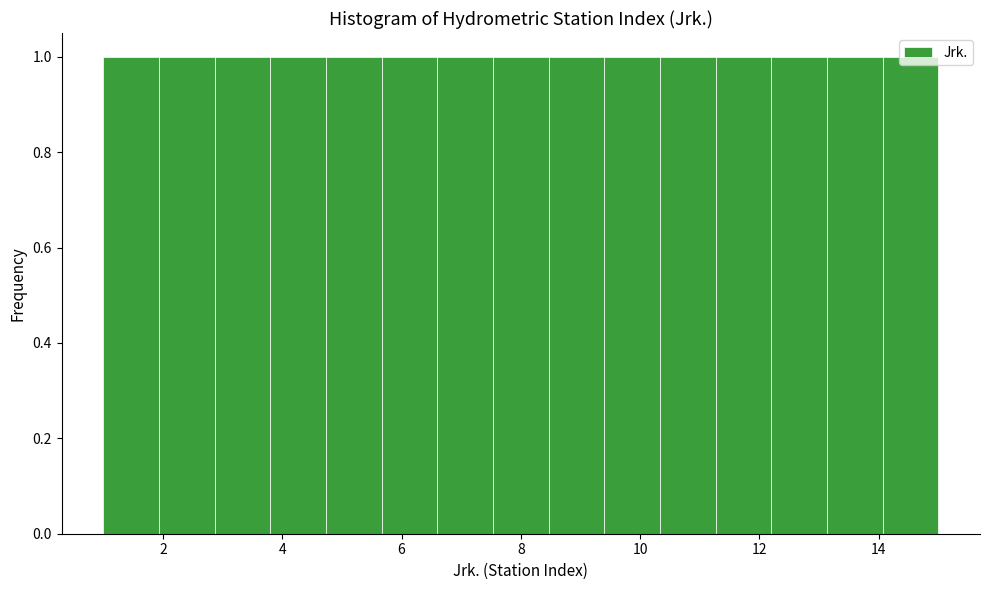

Reading left to right, list every bar in this chart as the range it spans on the x-axis followed by its height. Neither the bar edges nor the heights are printed on the chart, so give them approximately, as read against the axes.

1.0 to 2.0: 1
2.0 to 2.8: 1
2.8 to 3.8: 1
3.8 to 4.8: 1
4.8 to 5.6: 1
5.6 to 6.6: 1
6.6 to 7.6: 1
7.6 to 8.4: 1
8.4 to 9.4: 1
9.4 to 10.4: 1
10.4 to 11.2: 1
11.2 to 12.2: 1
12.2 to 13.2: 1
13.2 to 14.0: 1
14.0 to 15.0: 1